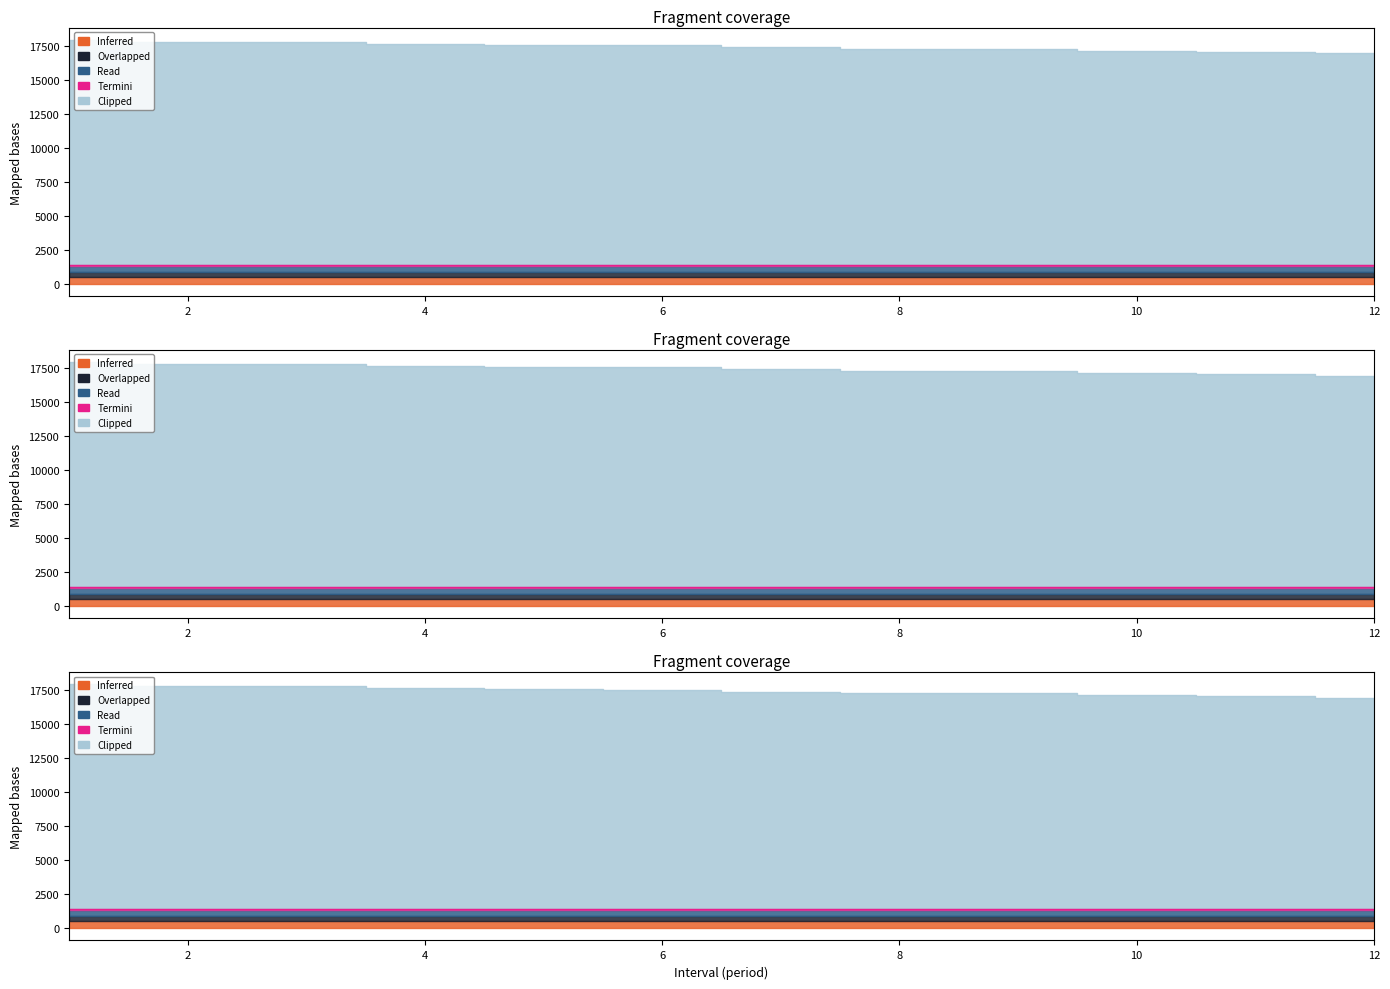

True or false: Clipped and Overlapped intersect in this chart.

False